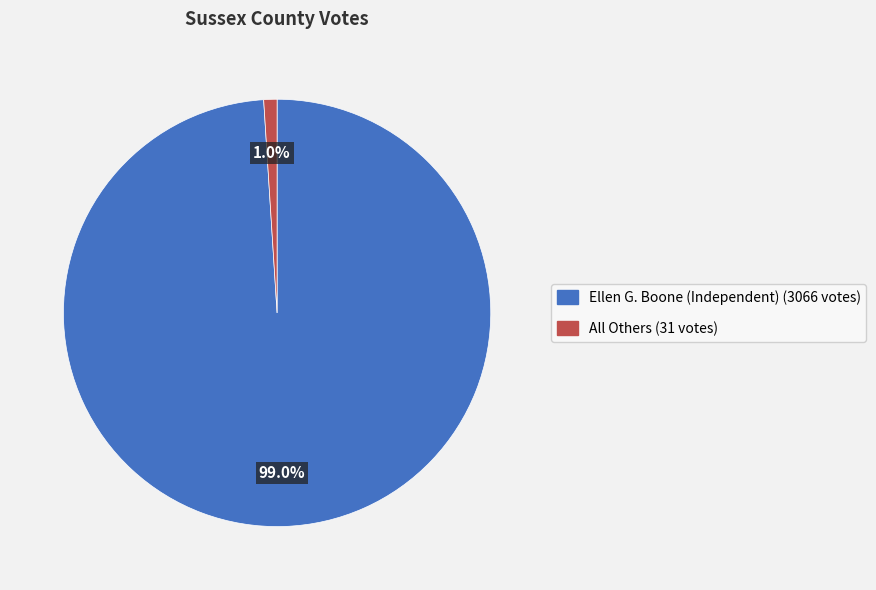

Between Ellen G. Boone (Independent) and All Others, which is larger?

Ellen G. Boone (Independent)